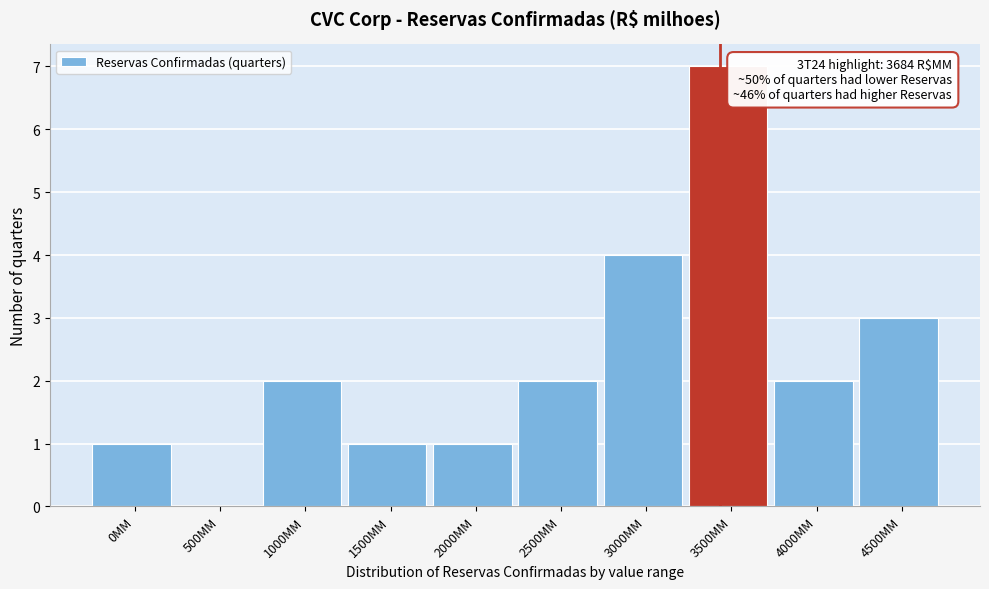

Reading left to right, what are all the values shown in this chart?

0MM=1	500MM=0	1000MM=2	1500MM=1	2000MM=1	2500MM=2	3000MM=4	3500MM=7	4000MM=2	4500MM=3